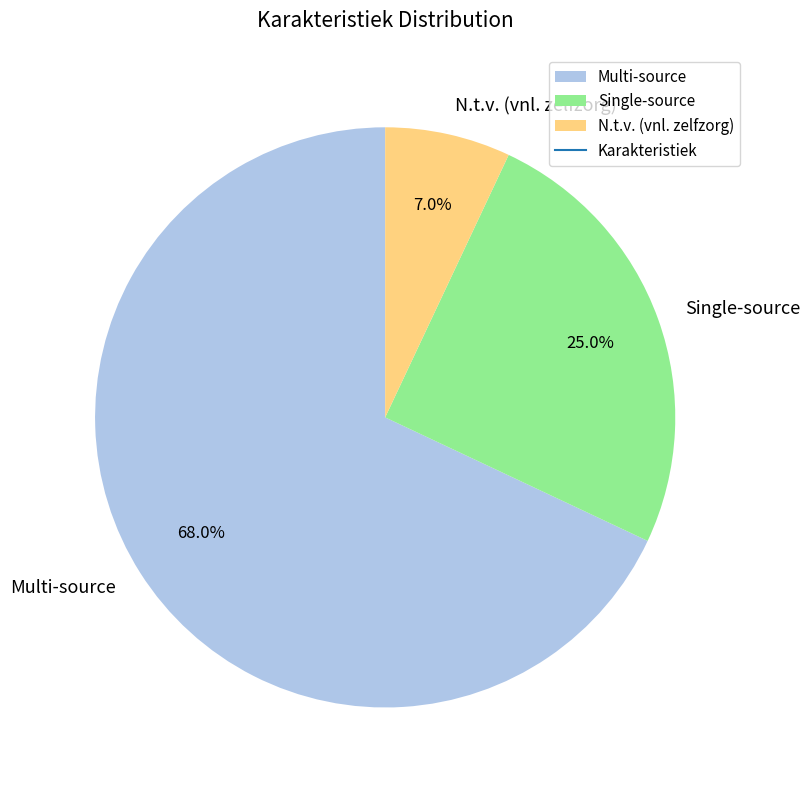

How many segments does this pie chart have?

3